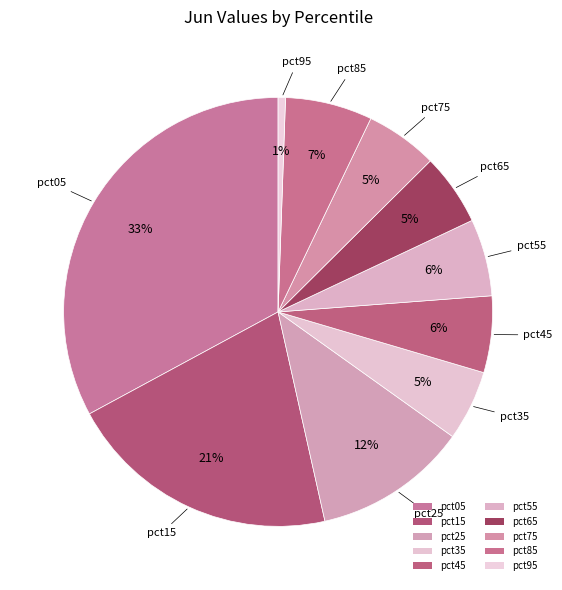

Is there any slice that represents more than half of the pie?

No